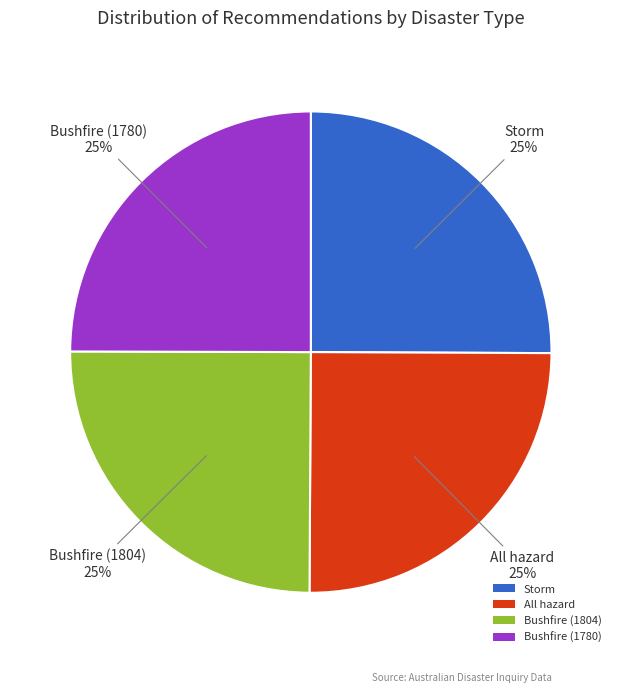

Is it true that Bushfire (1780) is 25% of the pie?

True